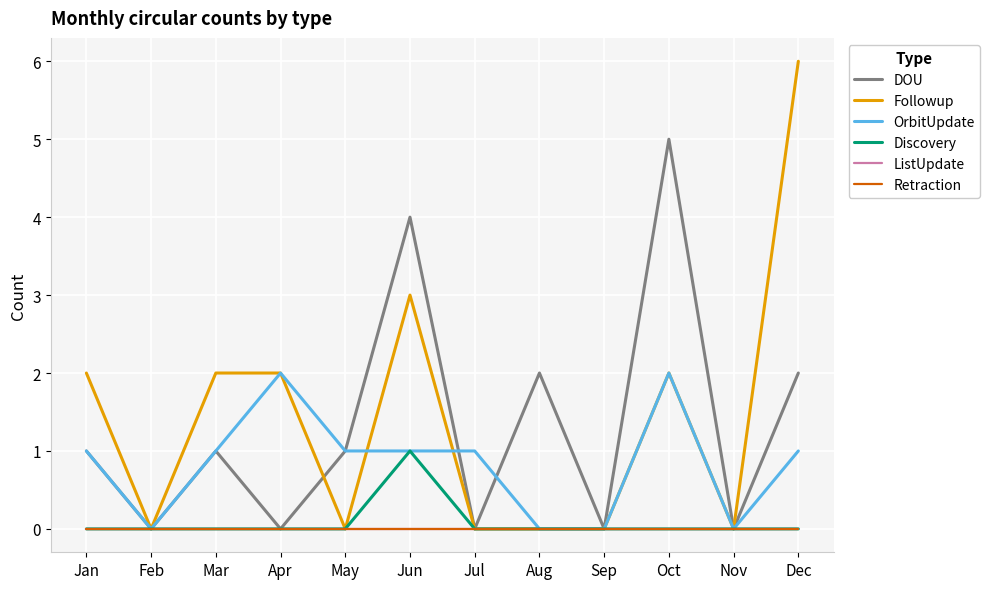

True or false: ListUpdate and DOU intersect in this chart.

False